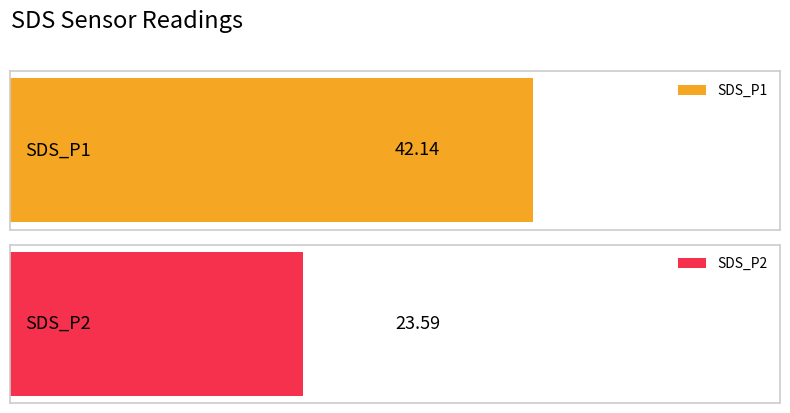

What are all the series names shown in the legend?

SDS_P1, SDS_P2